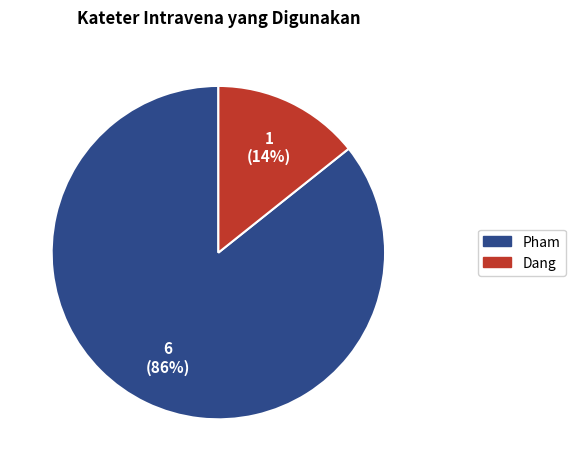

Between Pham and Dang, which is larger?

Pham